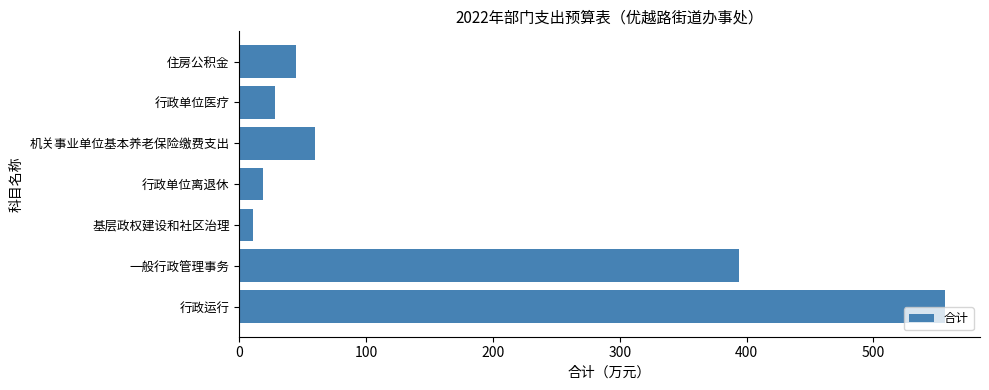

How many bars are there in total?

7